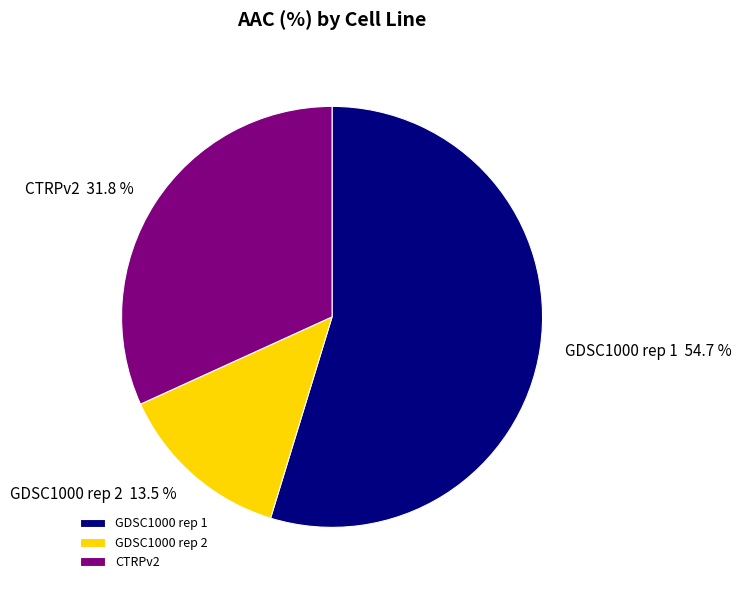

To the nearest percent, what is the average slice percentage?

33%